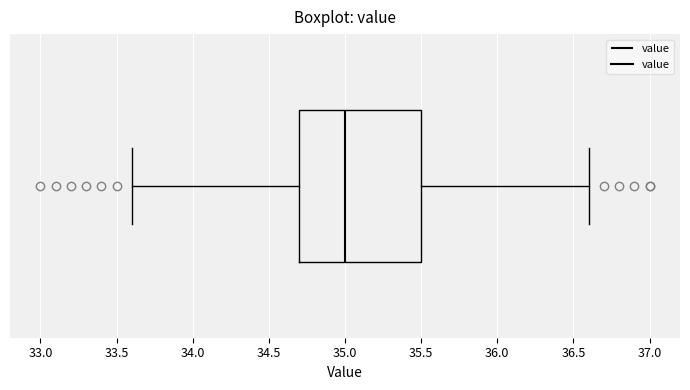

Transcribe this box plot: give where the median line is, the range the box spans, and where the two whiskers end, as read against the x-axis. The values are not printed on the chart, so give them approximately, as read against the axis.

median 35.0, box 34.7 to 35.5, whiskers 33.6 to 36.6